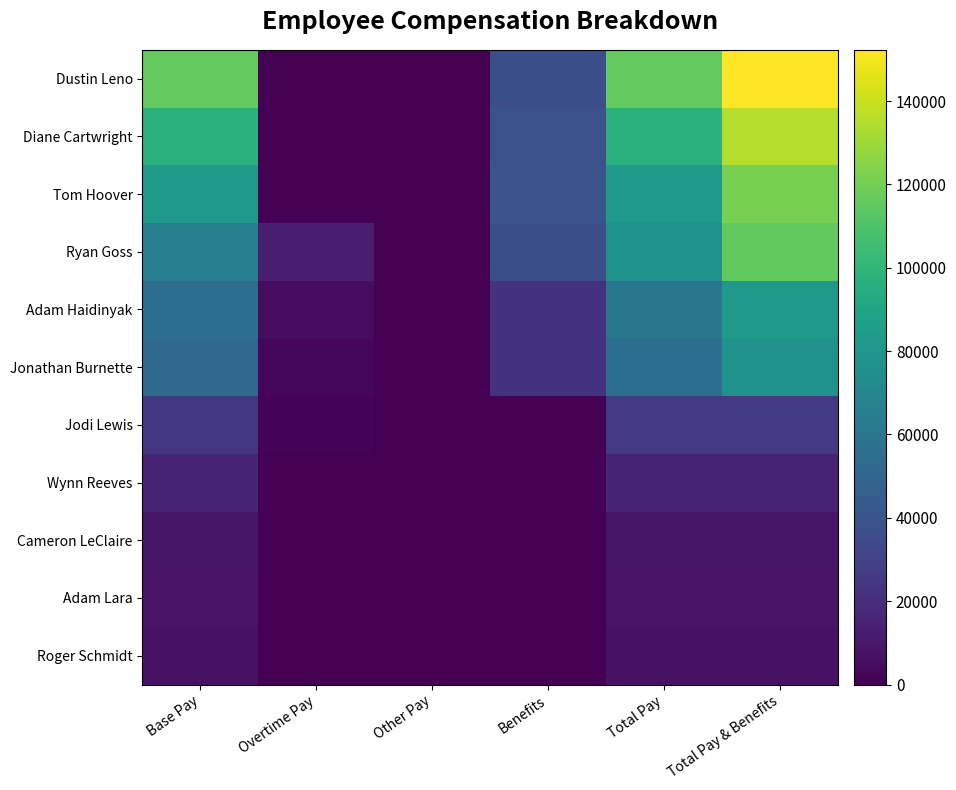

Reading left to right, extract all data points from this chart.

Dustin Leno: Base Pay=115949	Overtime Pay=0	Other Pay=0	Benefits=36346	Total Pay=115949	Total Pay & Benefits=152295
Diane Cartwright: Base Pay=97502	Overtime Pay=0	Other Pay=0	Benefits=37597	Total Pay=97502	Total Pay & Benefits=135099
Tom Hoover: Base Pay=82024	Overtime Pay=0	Other Pay=0	Benefits=39059	Total Pay=82024	Total Pay & Benefits=121083
Ryan Goss: Base Pay=65639	Overtime Pay=12702	Other Pay=0	Benefits=36831	Total Pay=78341	Total Pay & Benefits=115172
Adam Haidinyak: Base Pay=55030	Overtime Pay=4909	Other Pay=0	Benefits=22041	Total Pay=59939	Total Pay & Benefits=81980
Jonathan Burnette: Base Pay=52476	Overtime Pay=2841	Other Pay=0	Benefits=22267	Total Pay=55317	Total Pay & Benefits=77584
Jodi Lewis: Base Pay=24662	Overtime Pay=1247	Other Pay=0	Benefits=237	Total Pay=25909	Total Pay & Benefits=26146
Wynn Reeves: Base Pay=14941	Overtime Pay=0	Other Pay=0	Benefits=0	Total Pay=14941	Total Pay & Benefits=14941
Cameron LeClaire: Base Pay=8742	Overtime Pay=0	Other Pay=0	Benefits=0	Total Pay=8742	Total Pay & Benefits=8742
Adam Lara: Base Pay=7976	Overtime Pay=0	Other Pay=0	Benefits=0	Total Pay=7976	Total Pay & Benefits=7976
Roger Schmidt: Base Pay=7504	Overtime Pay=0	Other Pay=0	Benefits=0	Total Pay=7504	Total Pay & Benefits=7504